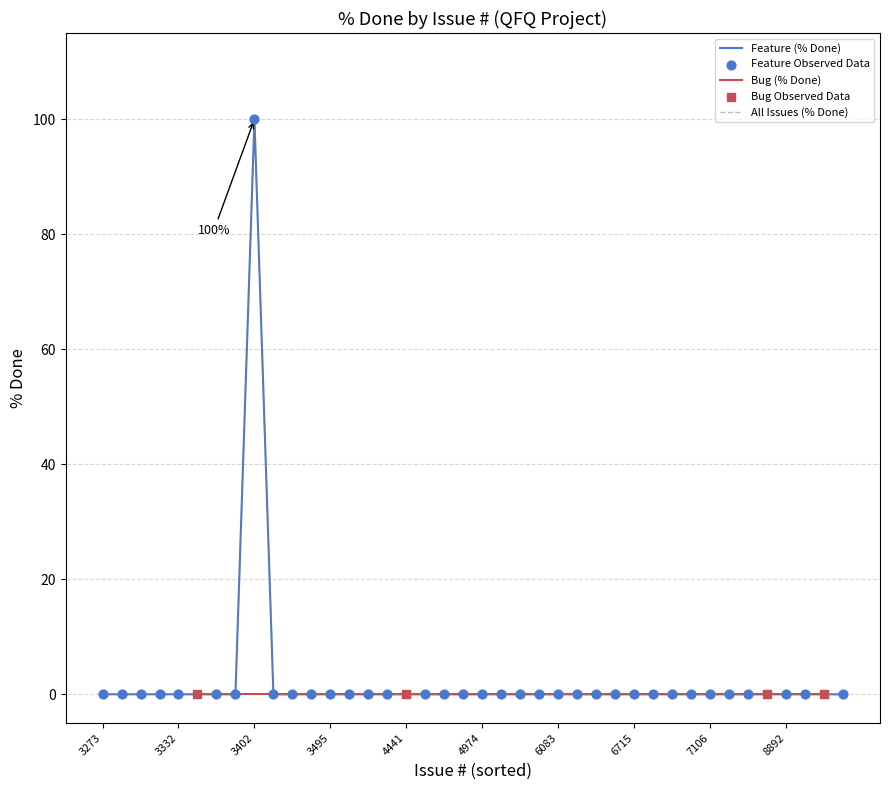

At how many categories does at least one series exceed 32?

1